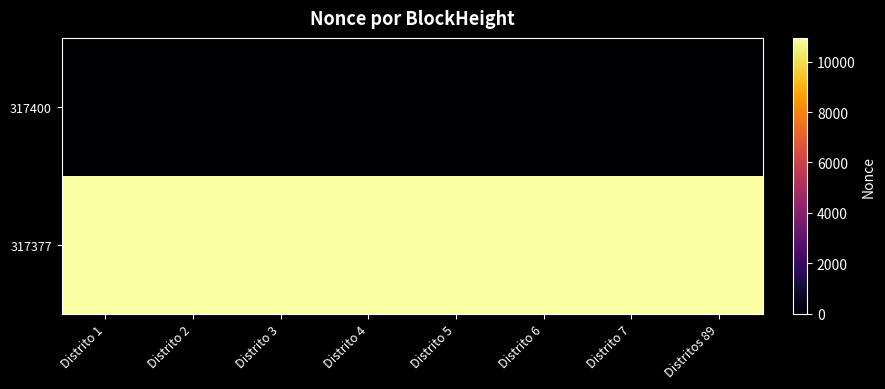

How many series are shown in this chart?

2